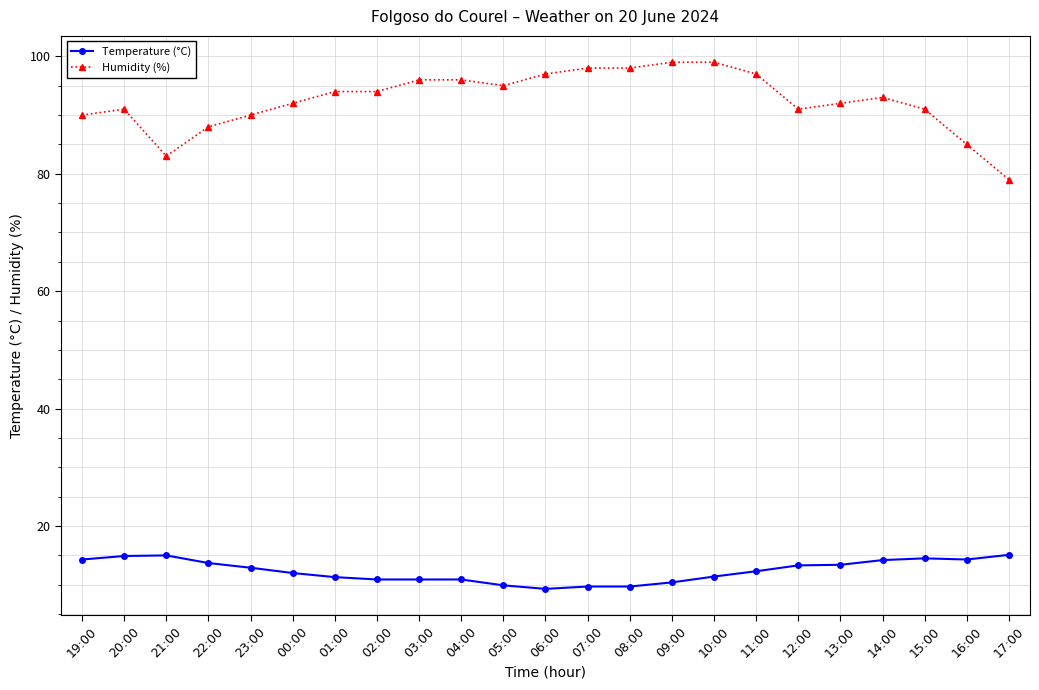

True or false: Temperature (°C) and Humidity (%) intersect in this chart.

False